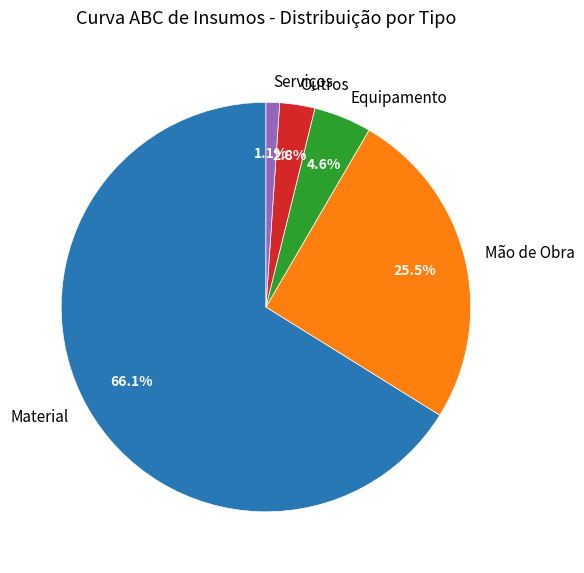

To the nearest percent, what is the combined percentage of Outros and Equipamento?

7%